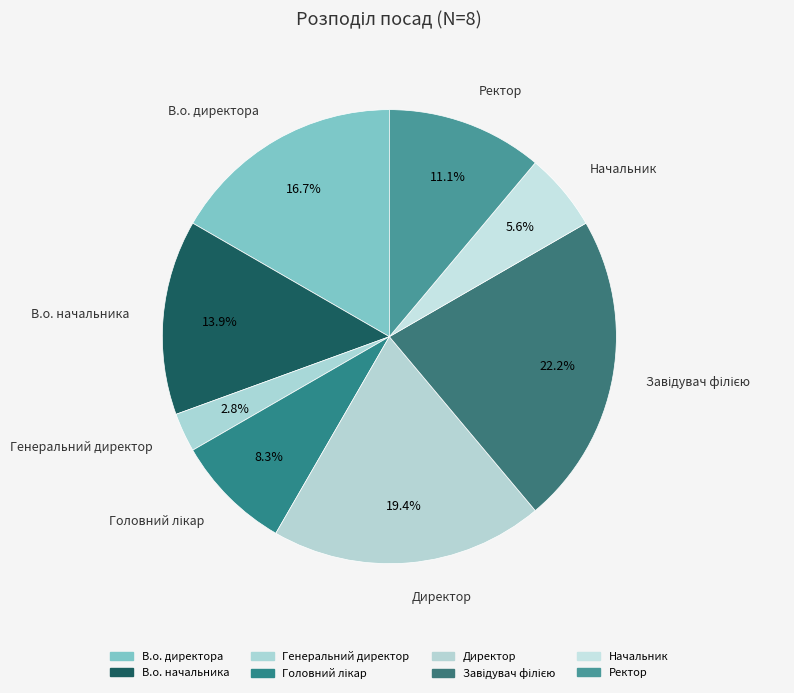

How many slices are in this pie chart?

8